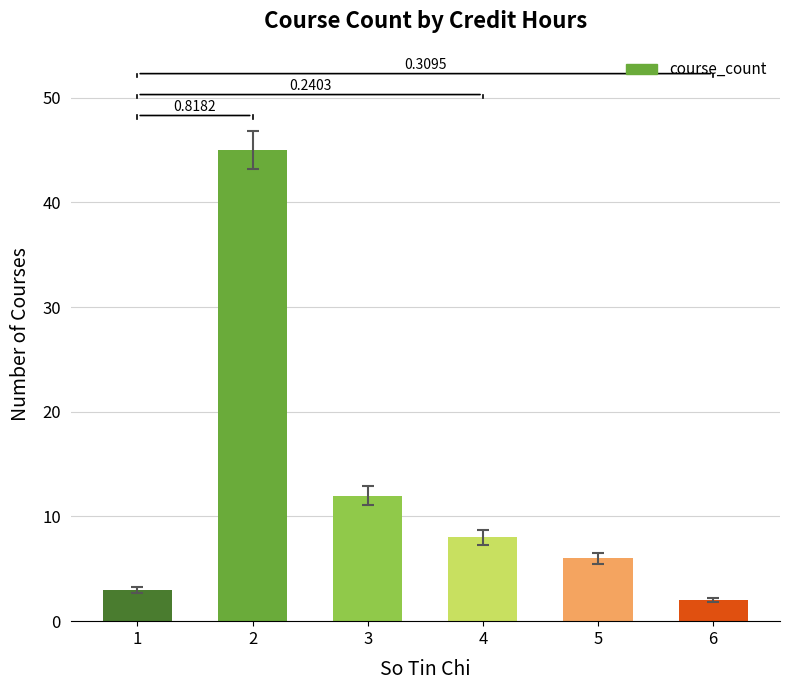

What is the change in value from 4 to 5?

-2